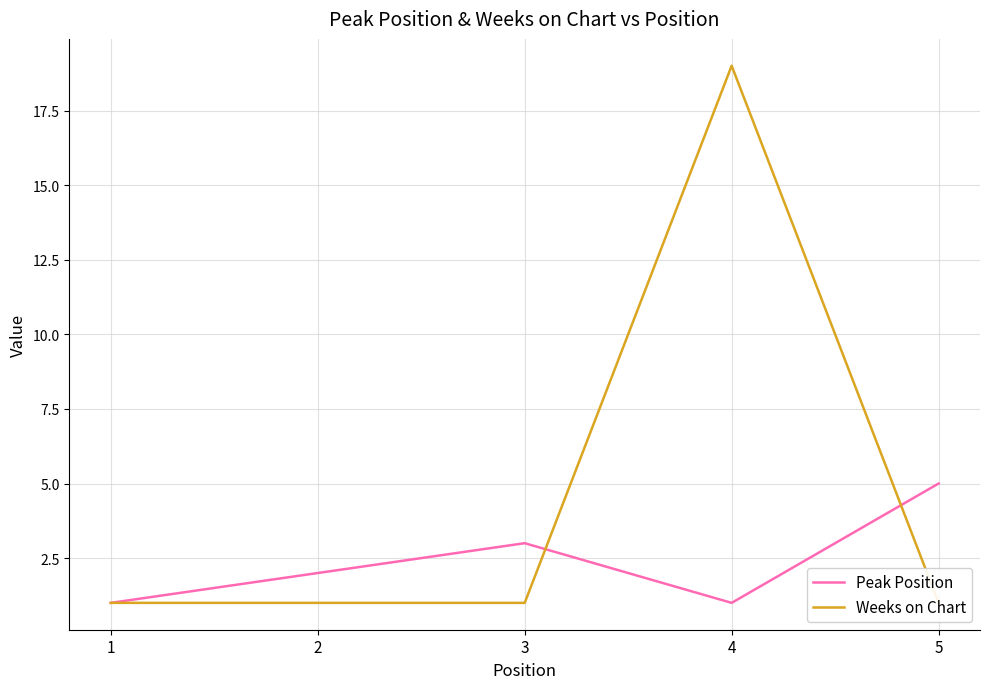

How many times do Peak Position and Weeks on Chart cross each other?

2